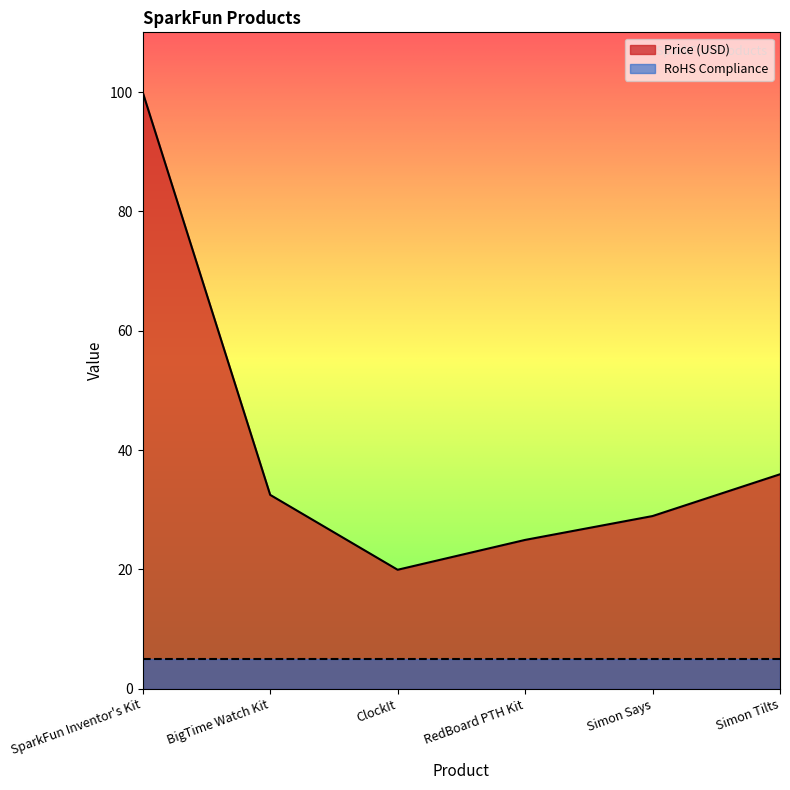

Does the chart have visible grid lines?

No